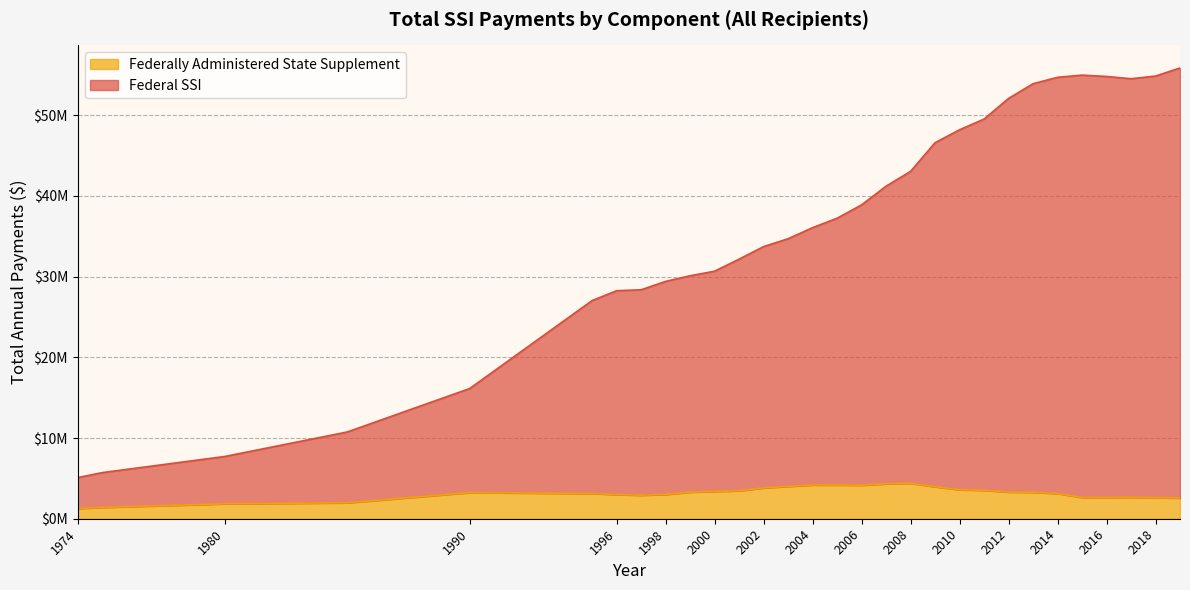

Reading left to right, list all the values displayed in this chart.

Federal SSI: 5096813	5716072	7714640	10749938	16132959	27037280	28252474	28370568	29408208	30106132	30671699	32165856	33718999	34693278	36065358	37235843	38888961	41204645	43040481	46592315	48194514	49520299	52074526	53899898	54693013	54966168	54799214	54516336	54847238	55852199
Federally Administered State Supplement: 1263652	1402534	1848286	1972597	3239154	3117850	2987596	2913181	3003415	3300976	3381451	3460353	3820234	4005249	4178849	4177787	4152873	4320579	4384701	3963606	3589392	3520652	3304947	3275127	3118426	2630915	2615704	2649530	2603915	2562382